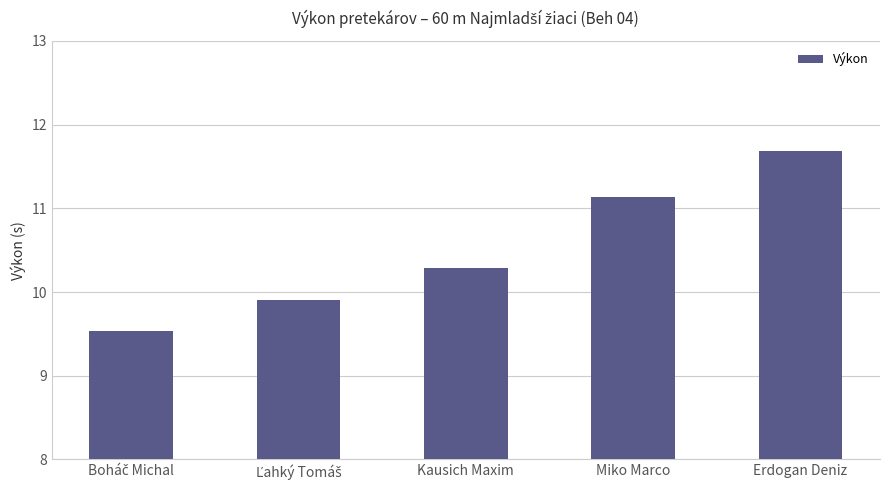

What is the greatest value displayed?

11.7